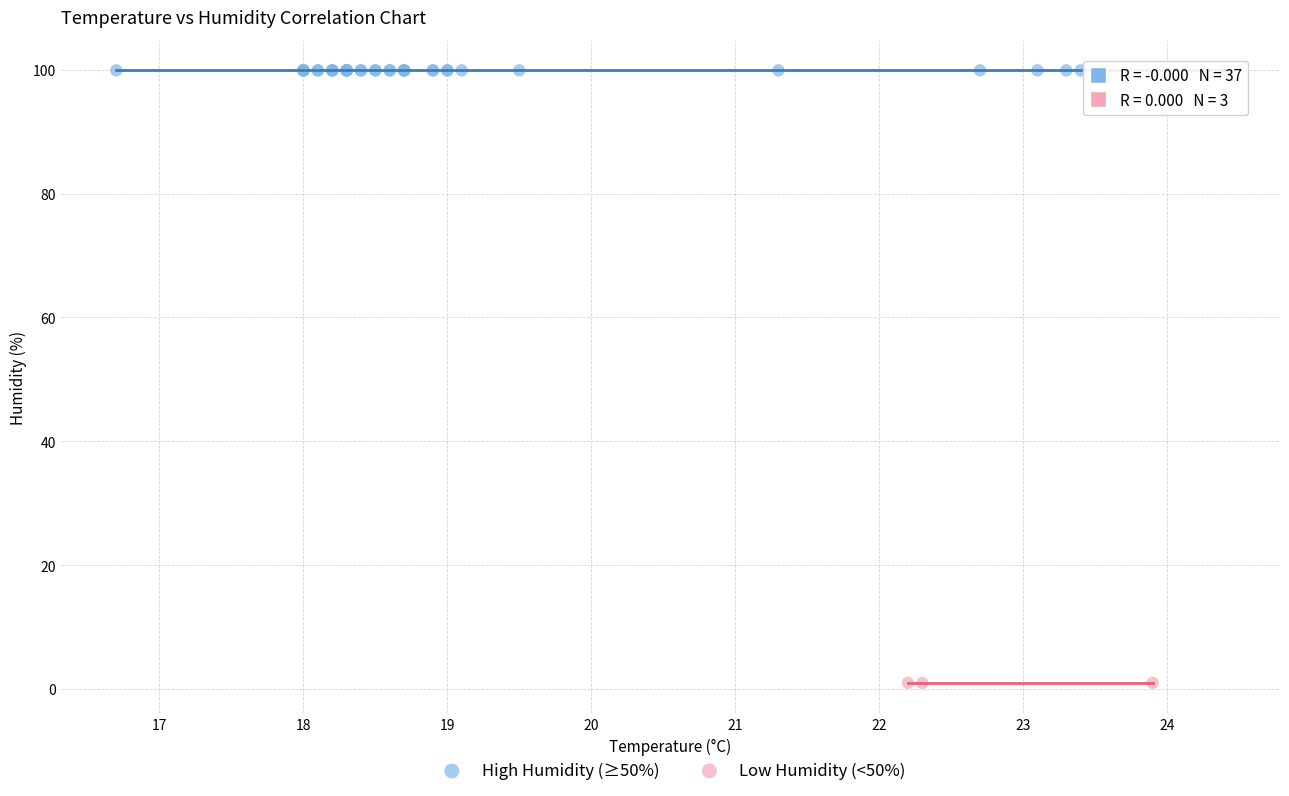

Which series reaches the minimum Y coordinate?

Low Humidity (<50%)